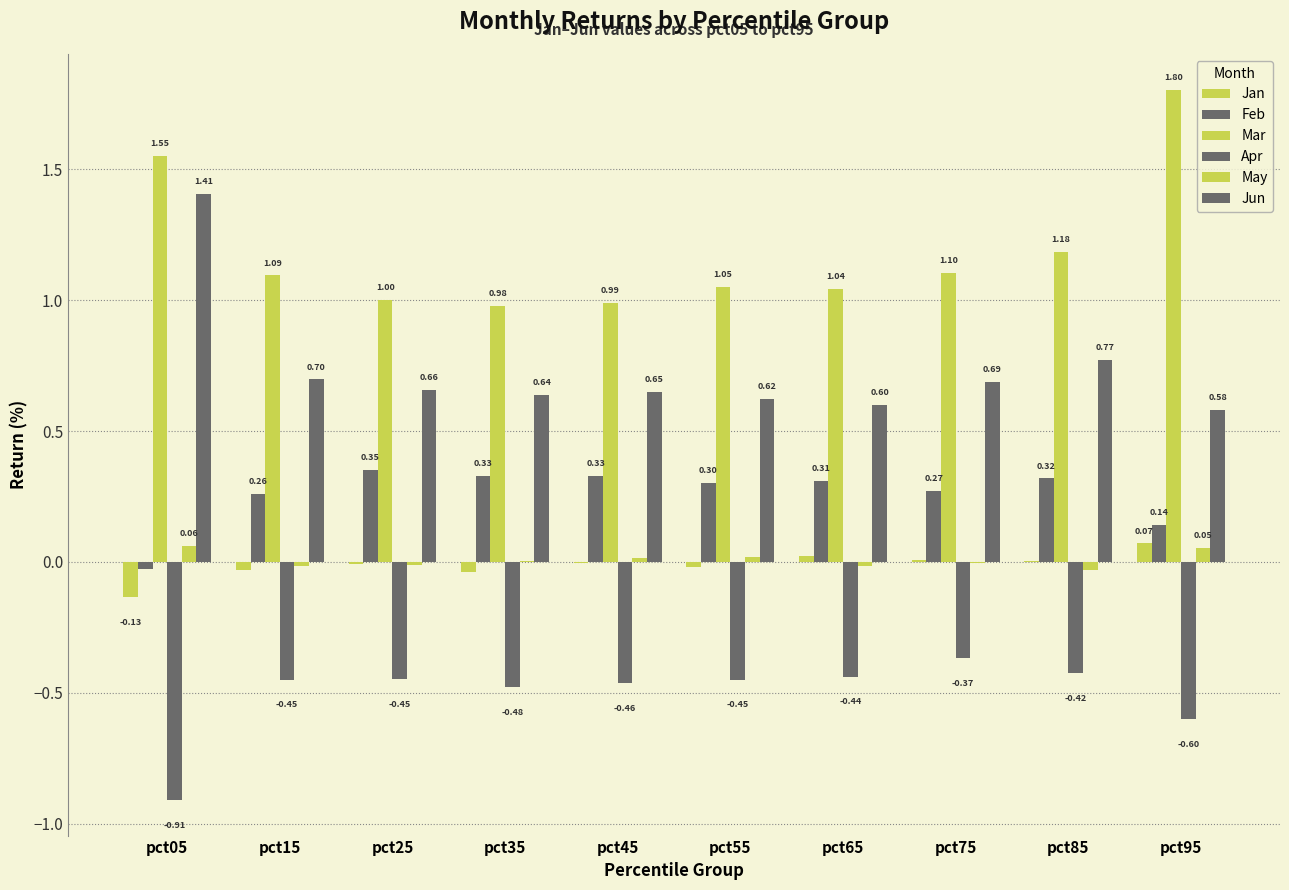

Count the number of categories in the chart.

10